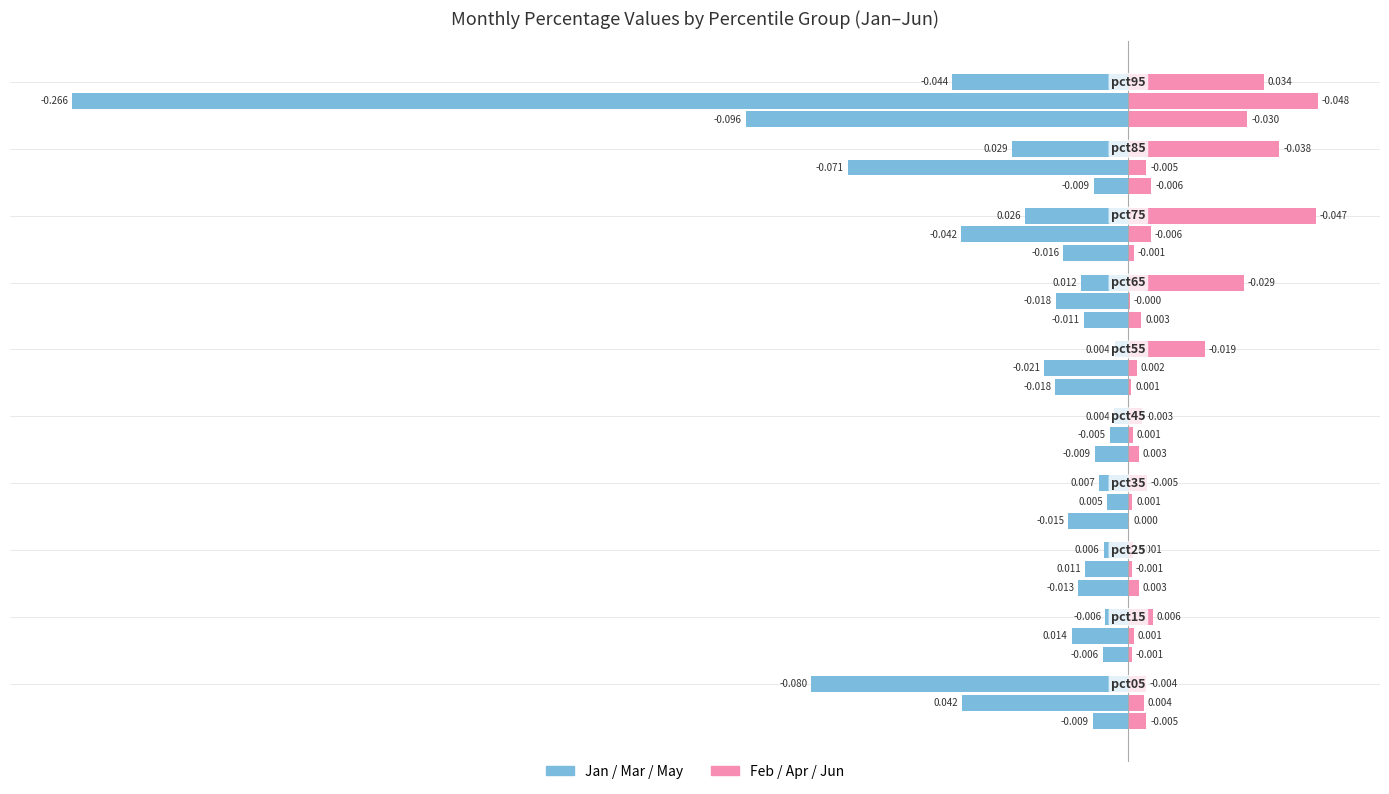

Between 0 and 9, which series saw the biggest shift?

Jan